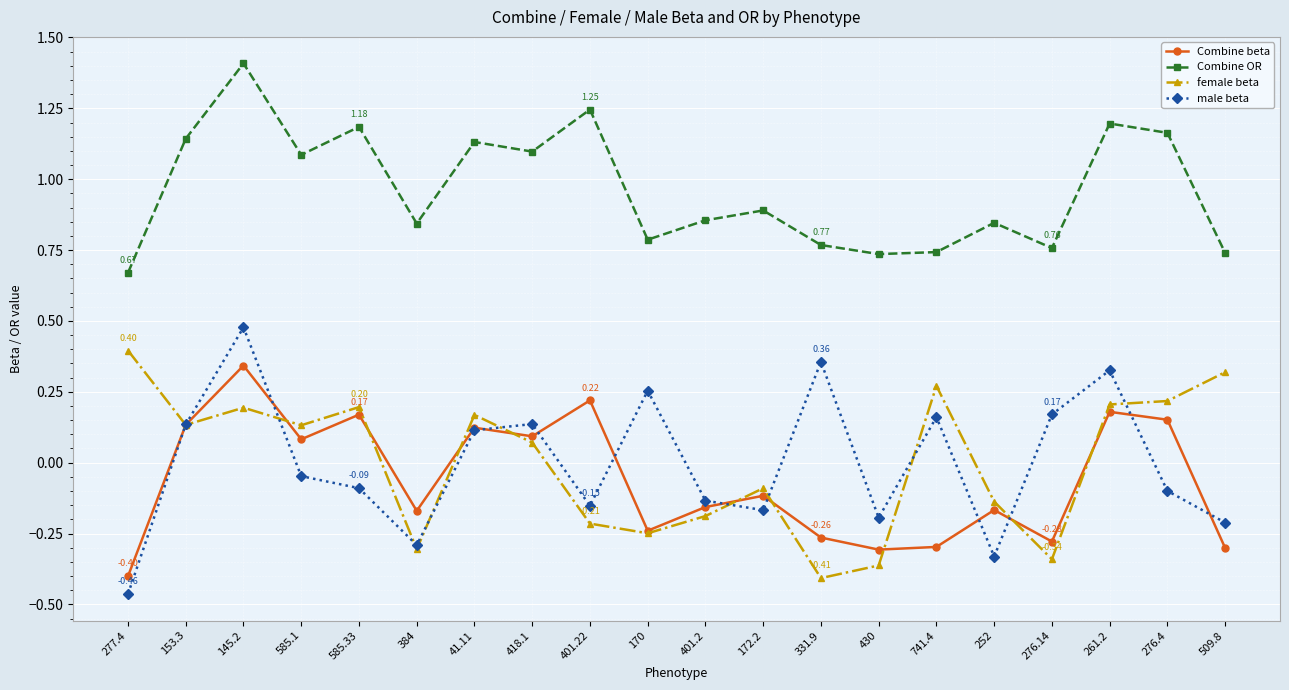

Which series has the largest total across all categories?

Combine OR